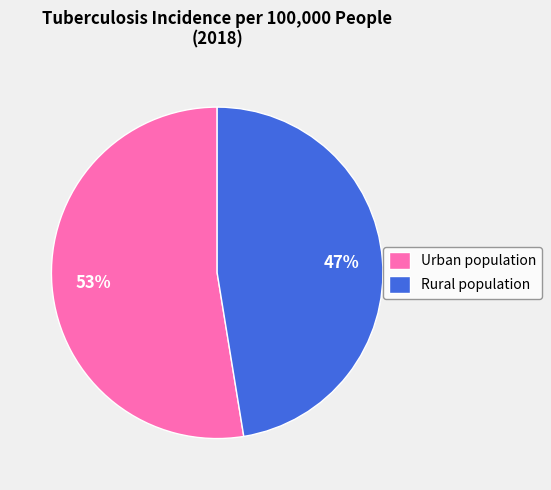

Is the sum of Rural population and Urban population greater than half?

Yes